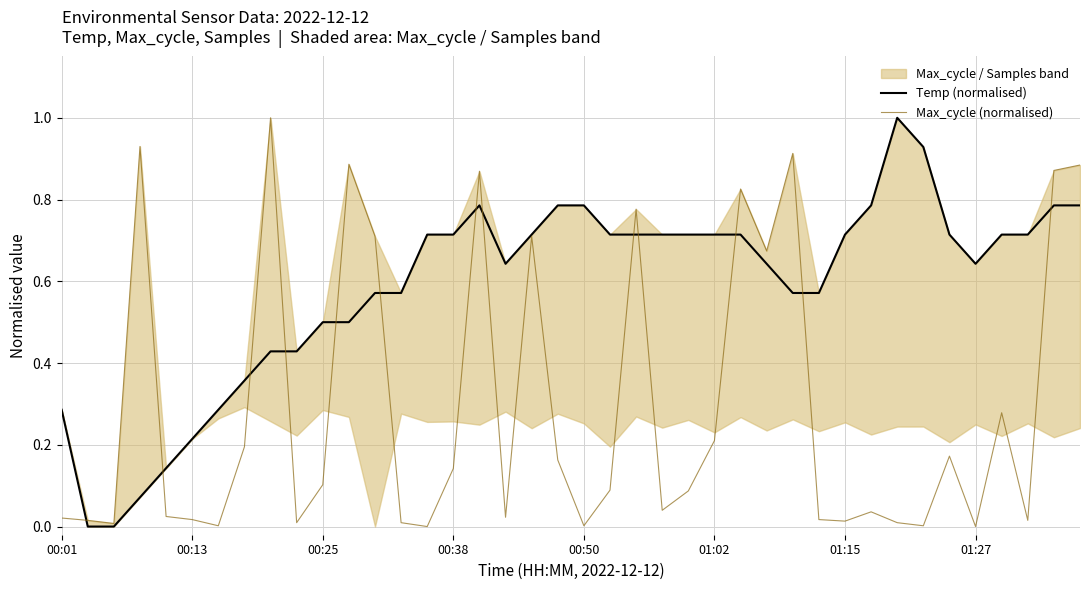

What is the difference between the maximum and minimum values in the Max_cycle (normalised) series?

1.0